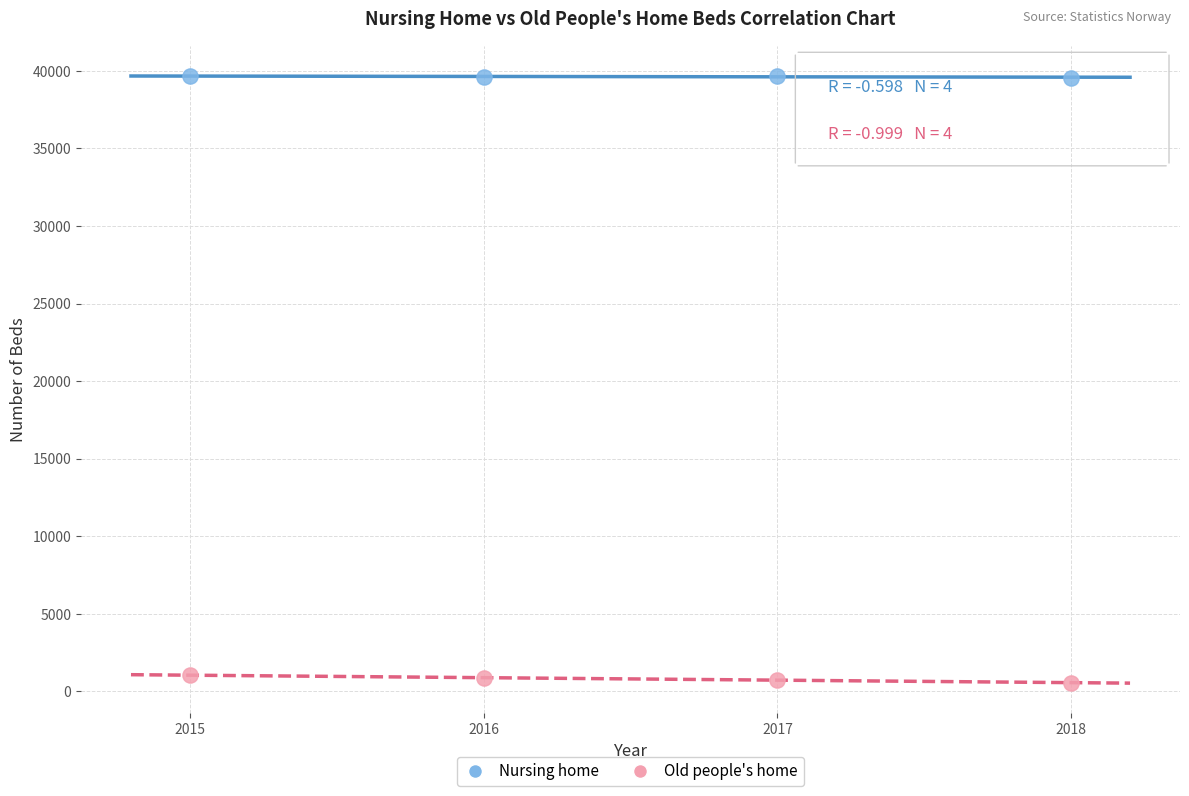

Across all data points, what is the average X value?

2016